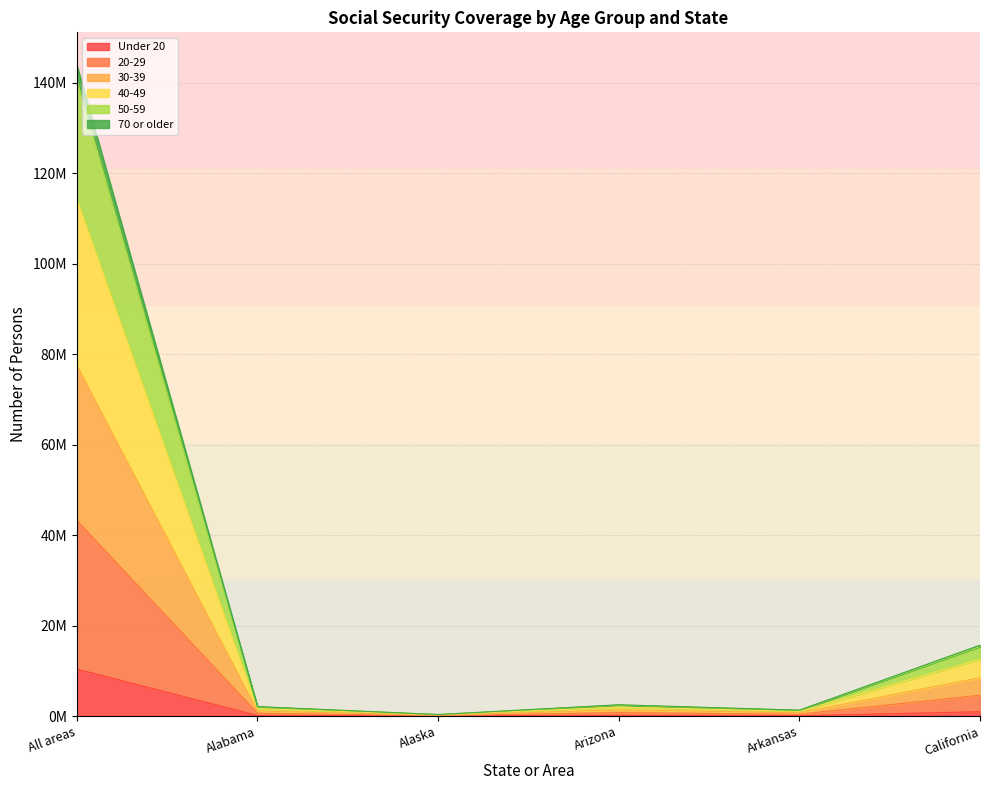

True or false: 70 or older and 20-29 cross at least once.

False